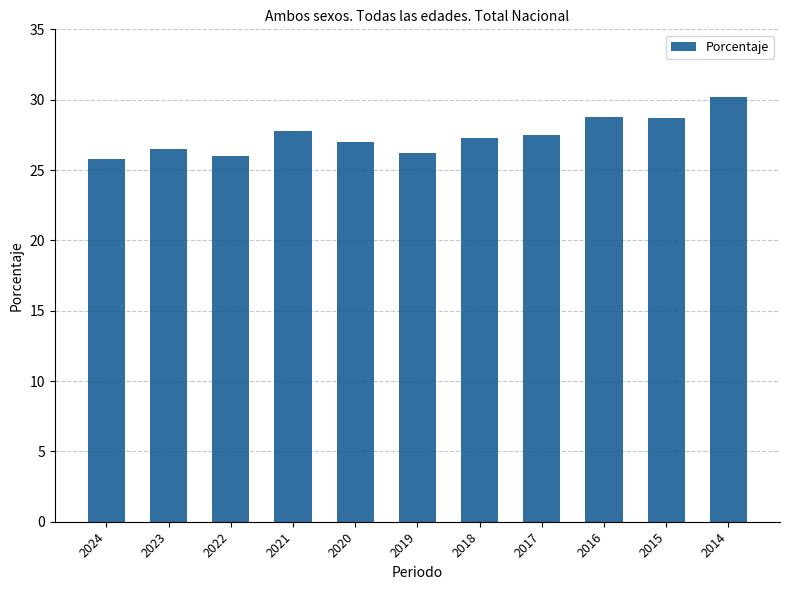

What is the value of the 2nd bar from the left?

26.5